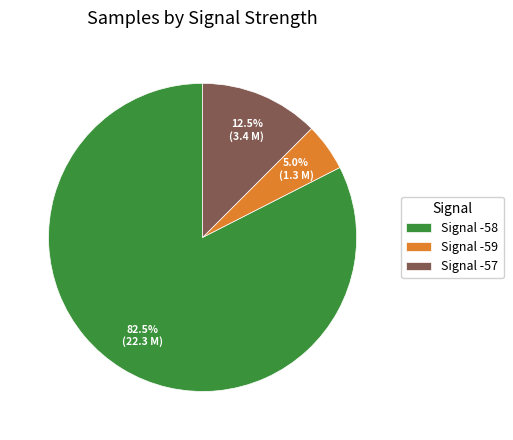

What is the majority slice?

Signal -58